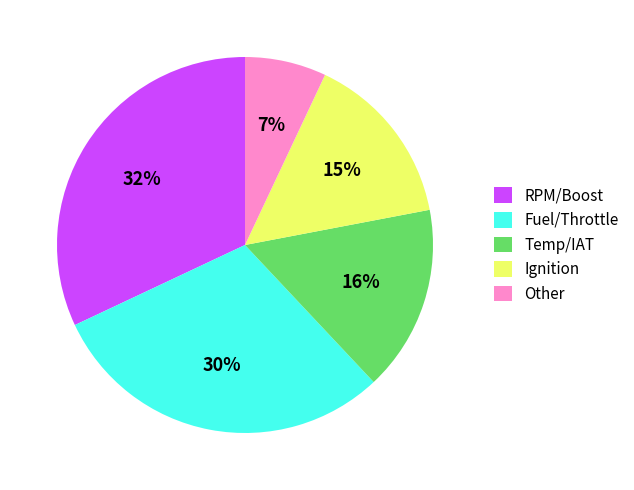

To the nearest percent, what is the difference between the largest and smallest slice percentages?

25%